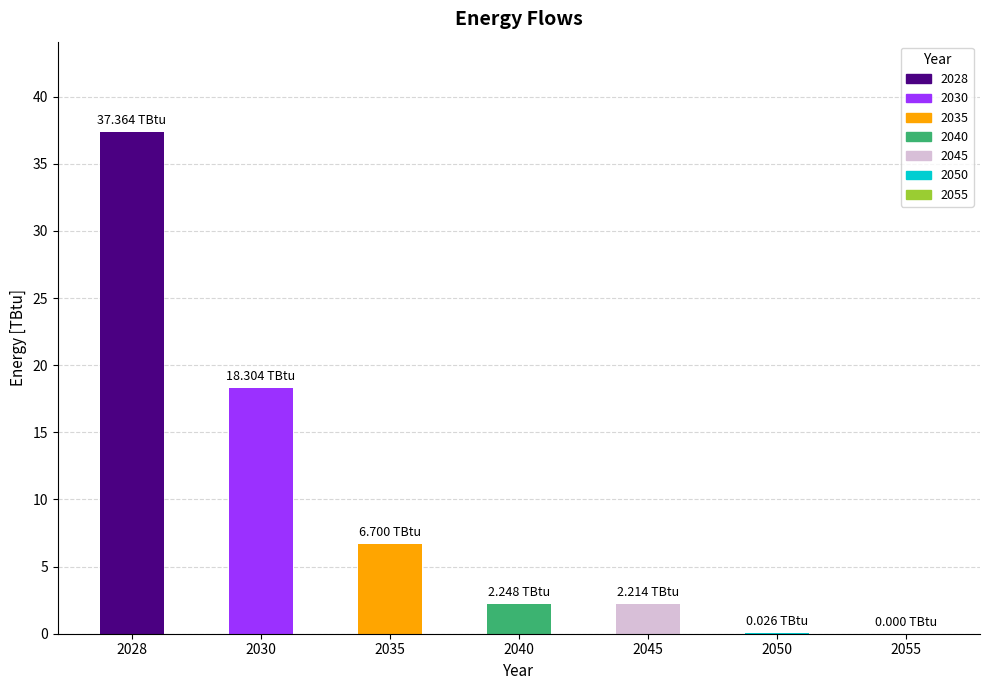

What is the sum of all values?

66.9